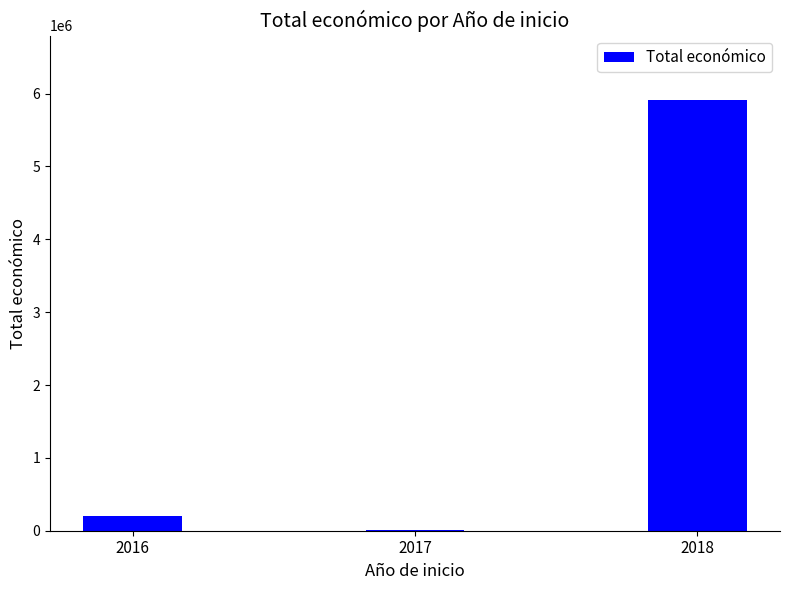

Reading left to right, what are all the values shown in this chart?

205983	9148	5910438